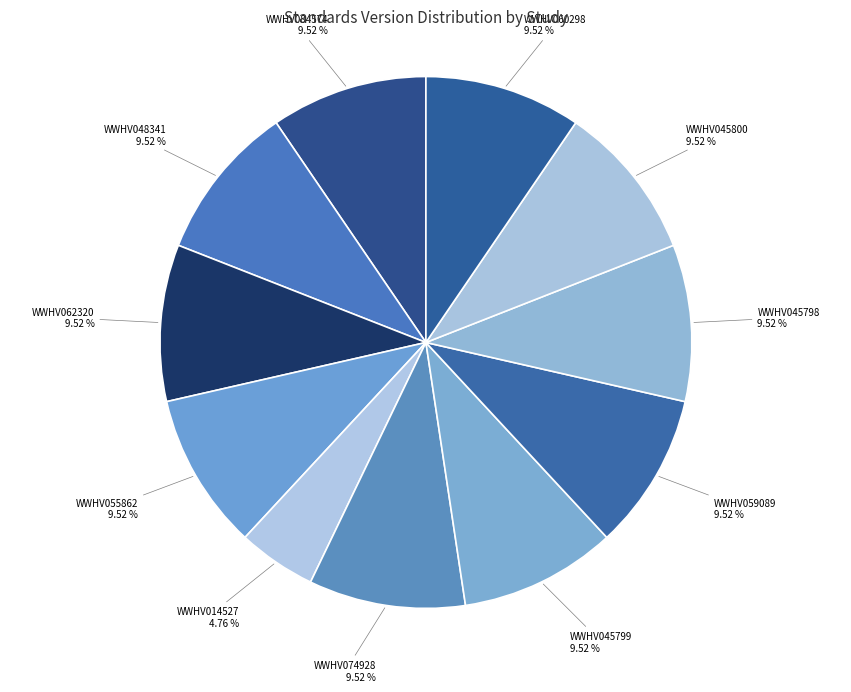

To the nearest percent, what is the difference between the largest and smallest slice percentages?

5%